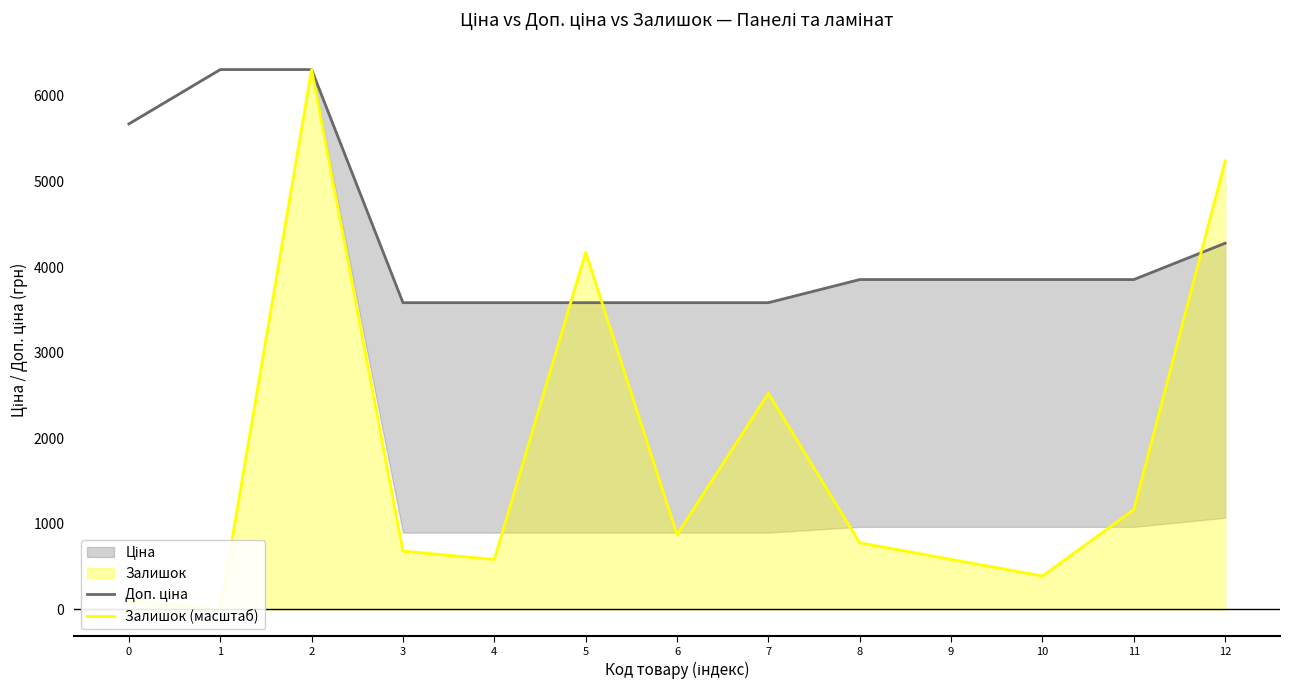

The Залишок (масштаб) series shows 1384.1 at 8. True or false?

False